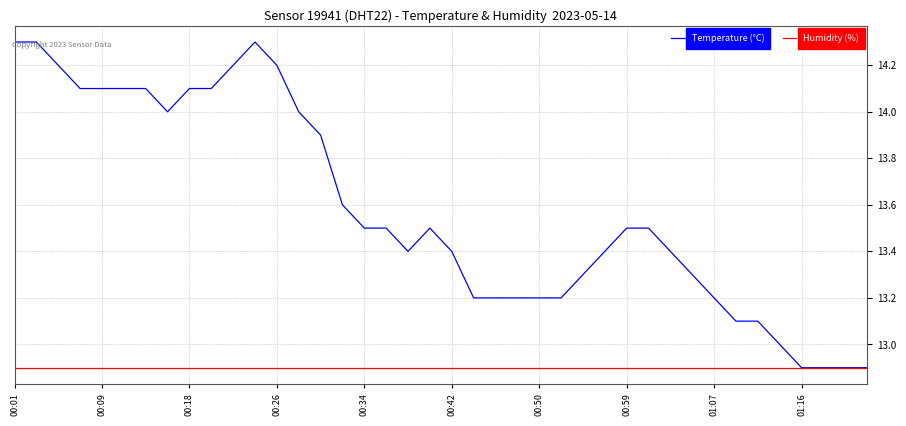

List the series in order of their overall mean, lowest first.

Humidity (%), Temperature (°C)